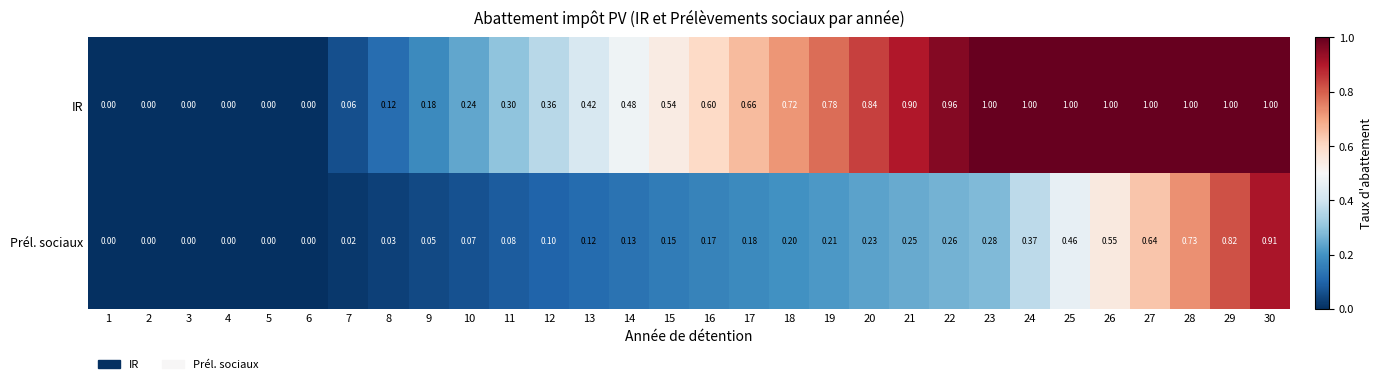

Which series has the largest range (max minus min)?

IR